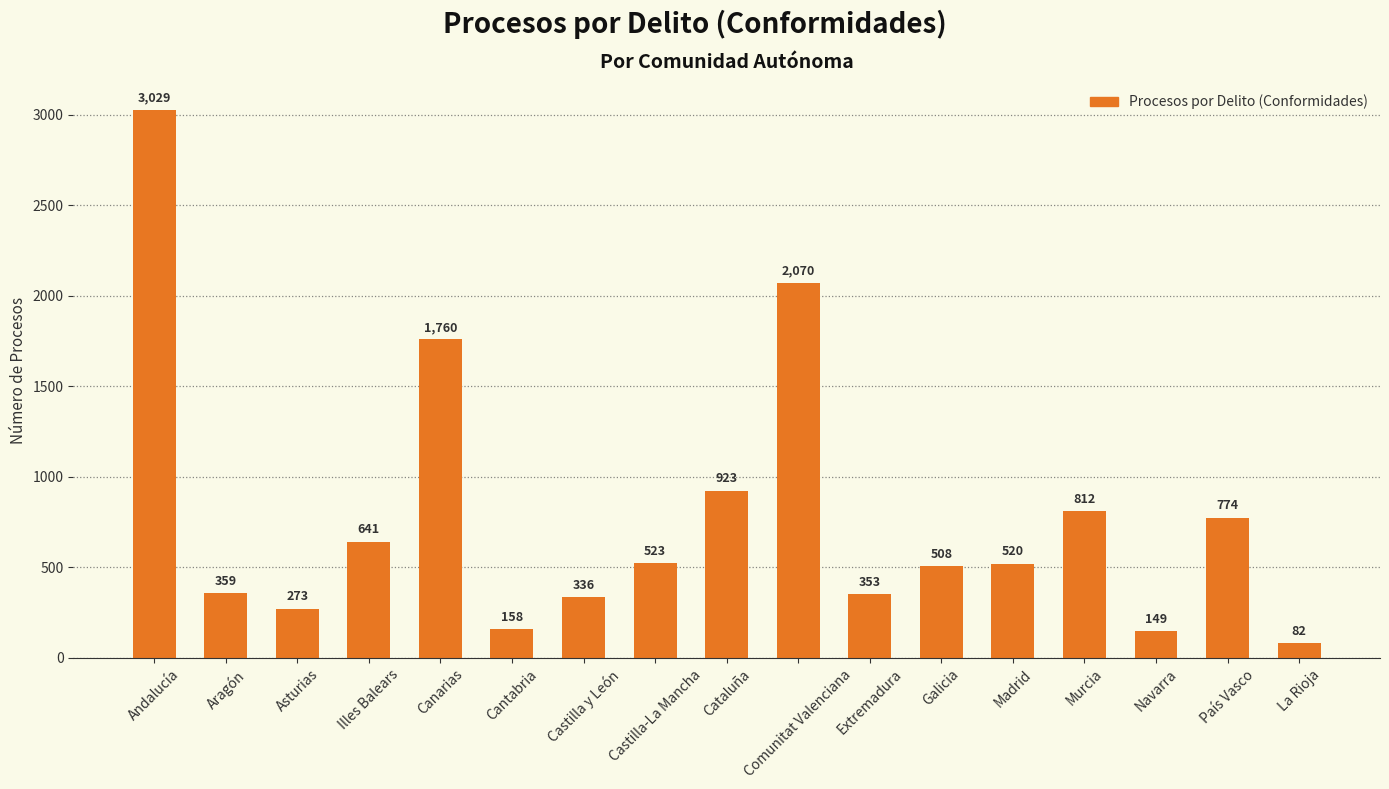

Reading left to right, extract all data points from this chart.

Andalucía=3029	Aragón=359	Asturias=273	Illes Balears=641	Canarias=1760	Cantabria=158	Castilla y León=336	Castilla-La Mancha=523	Cataluña=923	Comunitat Valenciana=2070	Extremadura=353	Galicia=508	Madrid=520	Murcia=812	Navarra=149	País Vasco=774	La Rioja=82